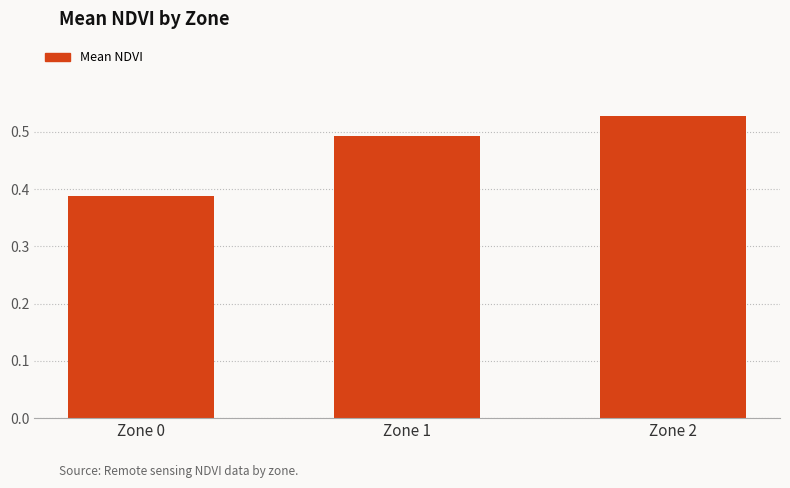

How many series are shown in this chart?

1